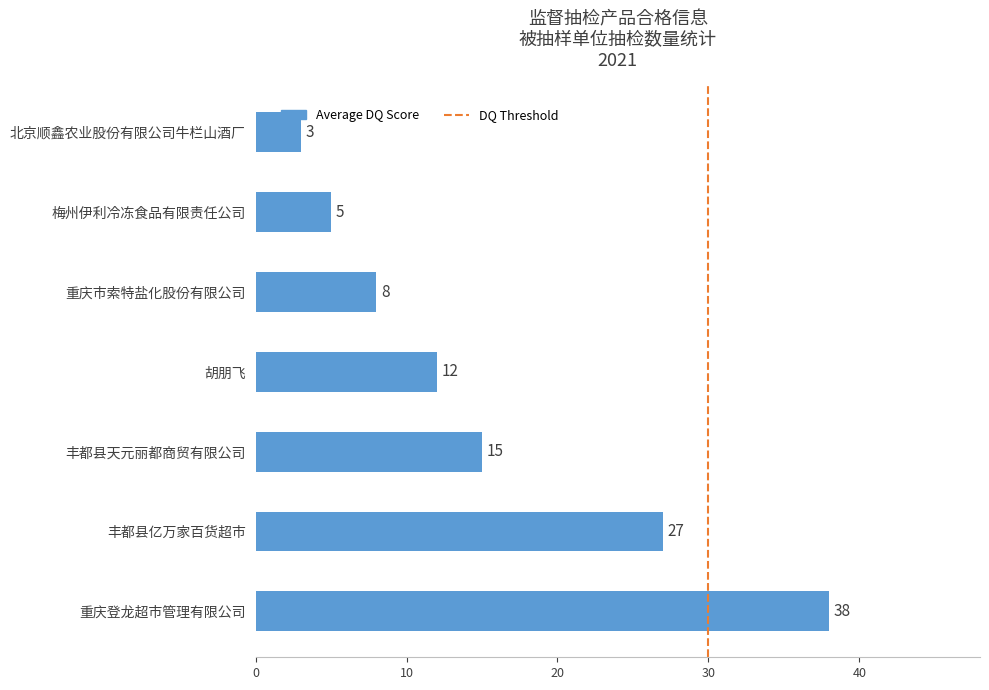

Between 北京顺鑫农业股份有限公司牛栏山酒厂 and 胡朋飞, which is larger?

胡朋飞